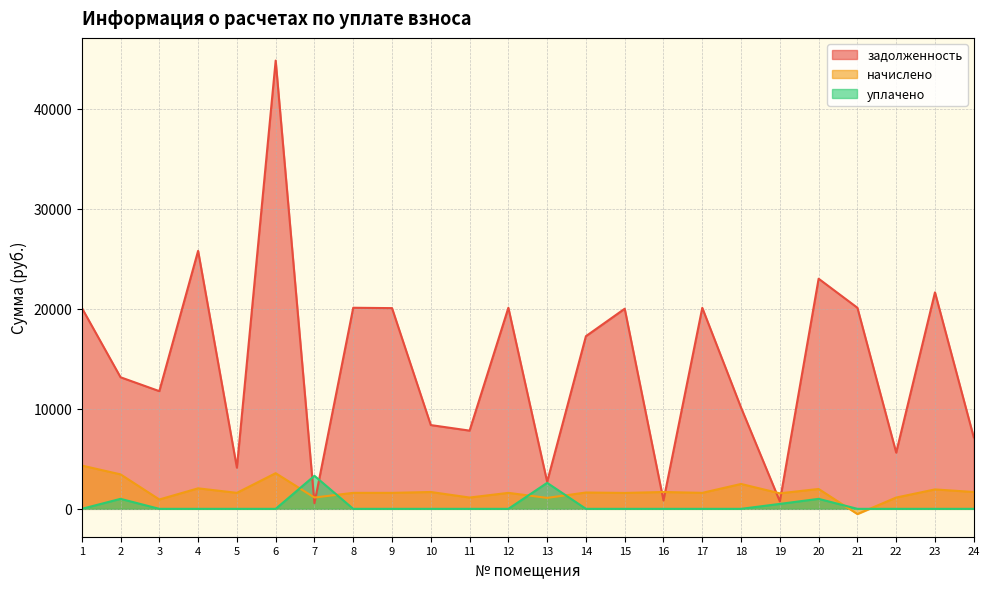

Between which two adjacent categories do задолженность and уплачено first intersect?

6 and 7